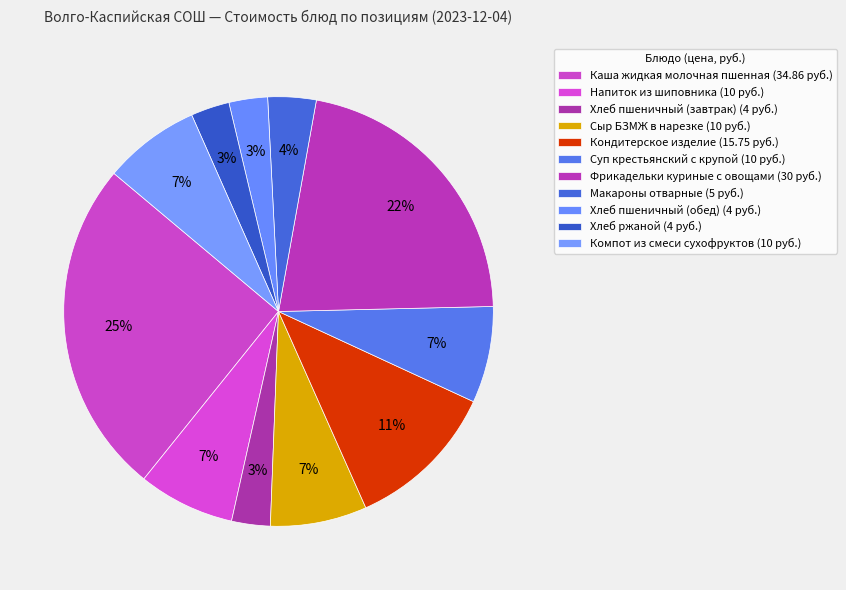

What is the change in value from Каша жидкая молочная пшенная to Хлеб пшеничный (обед)?

-30.9